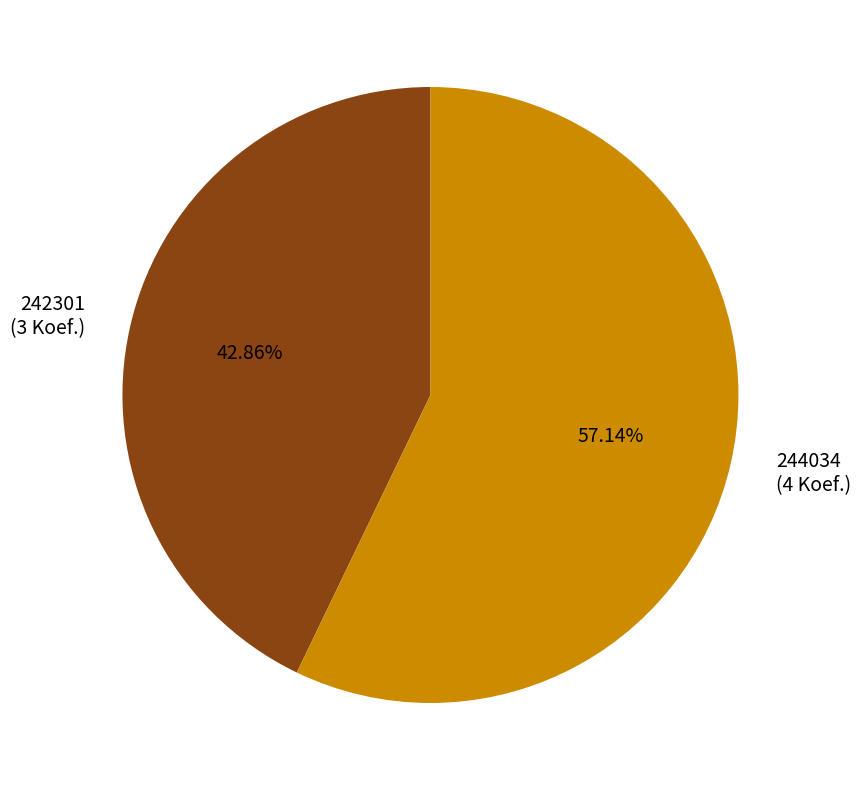

Which has a higher value, 244034 or 242301?

244034